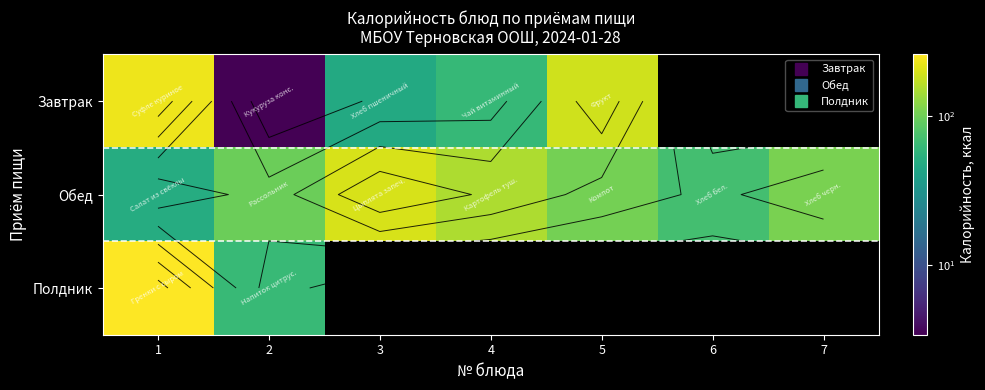

What is the maximum value shown in the chart?

257.5